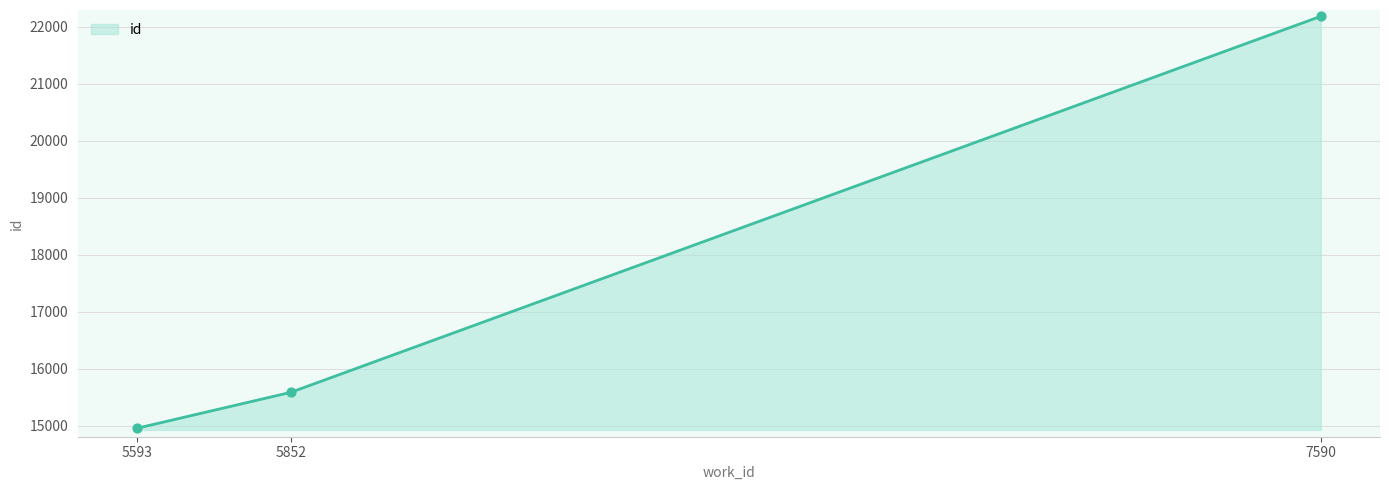

What is the change in value from 5852 to 7590?

+6597